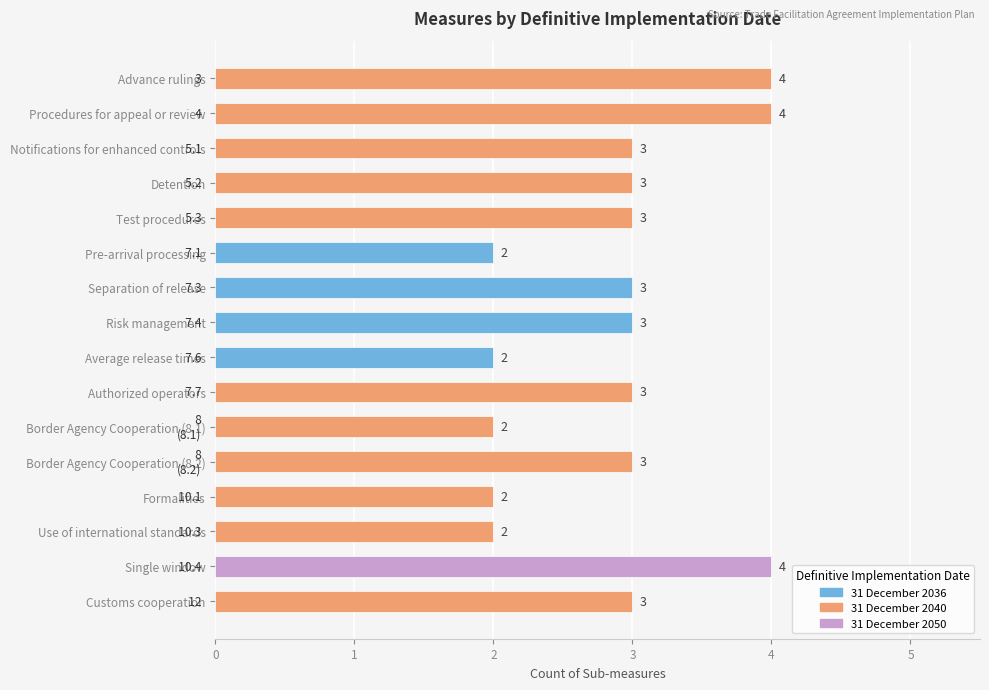

The value at Detention is 3. True or false?

True